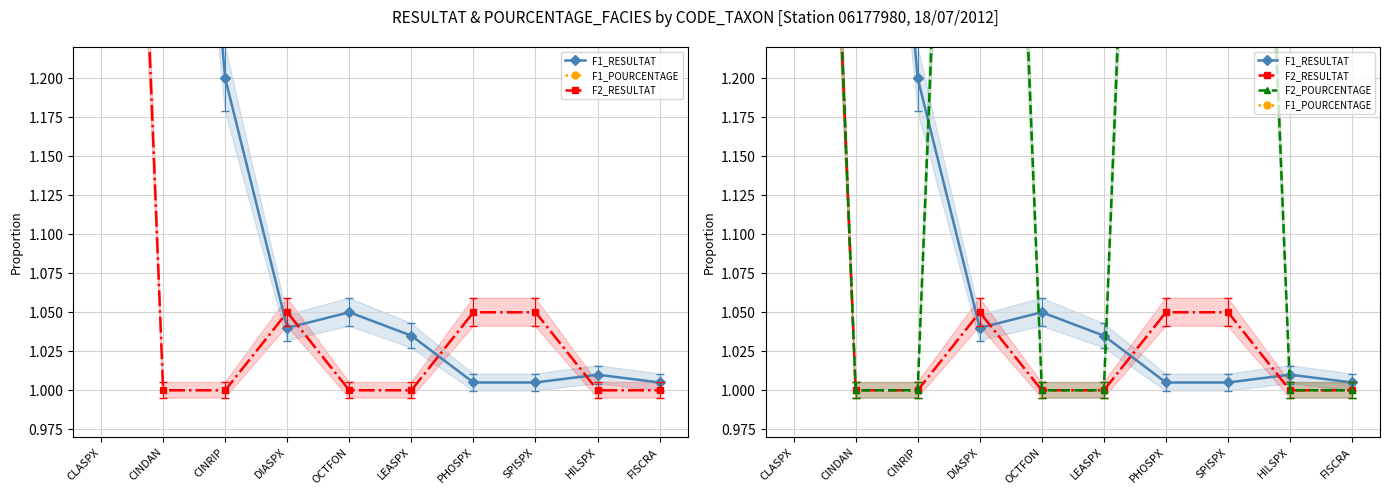

Read the F2_RESULTAT value at DIASPX.

1.1